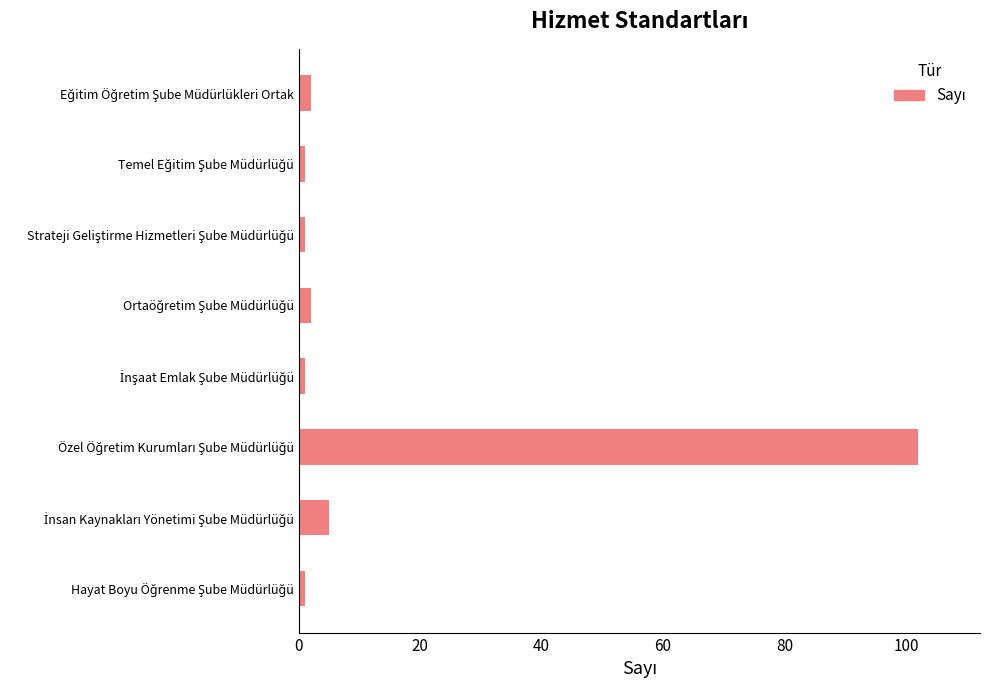

Does the chart contain stacked bars?

No